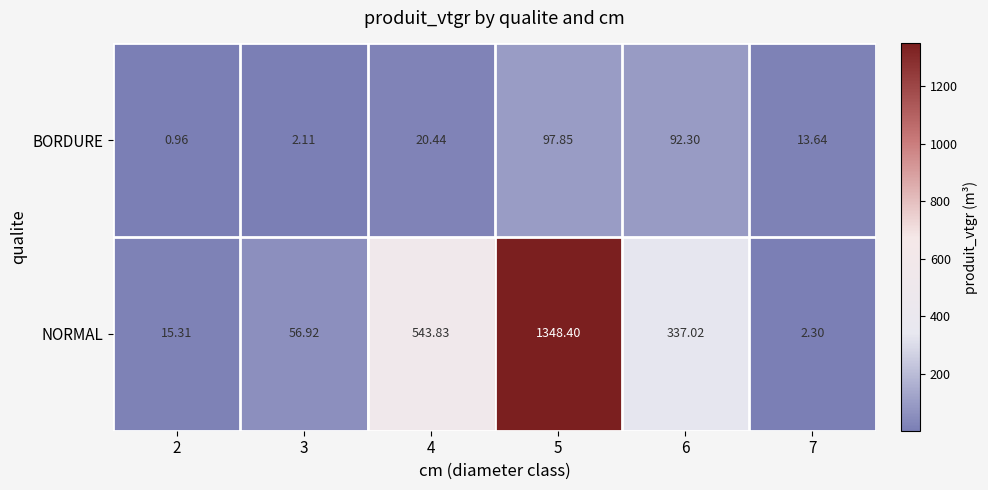

Between 2 and 4, which series saw the biggest shift?

NORMAL